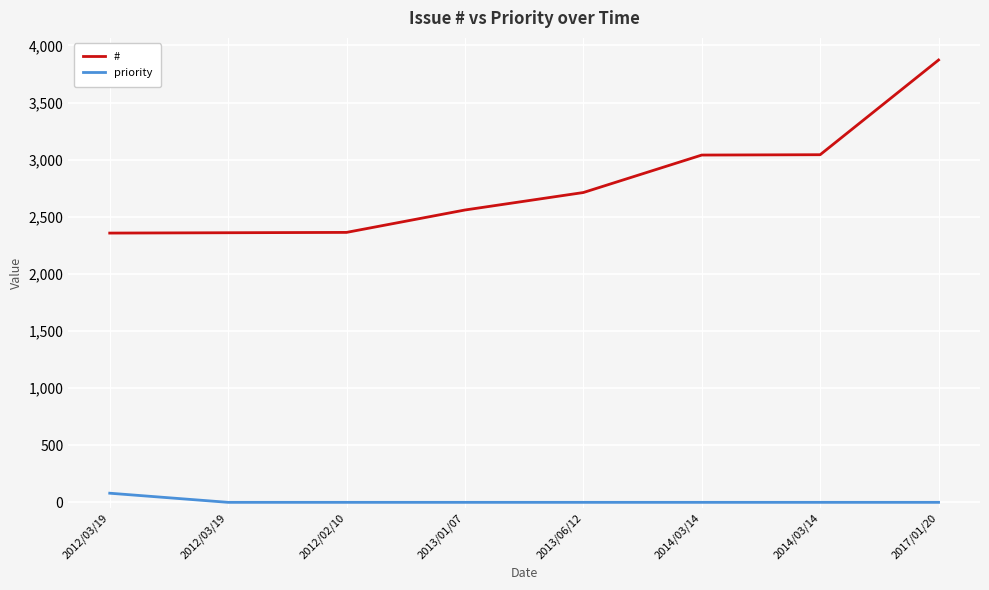

The priority series shows 80 at 2012/03/19. True or false?

True